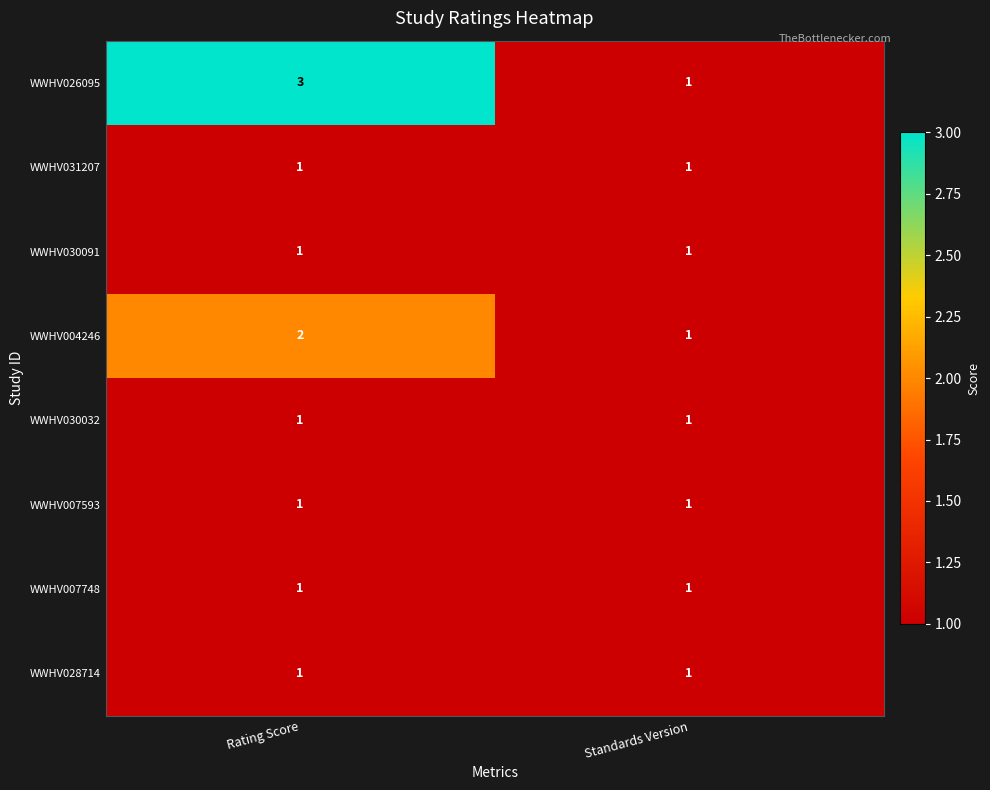

What is the greatest value displayed?

3